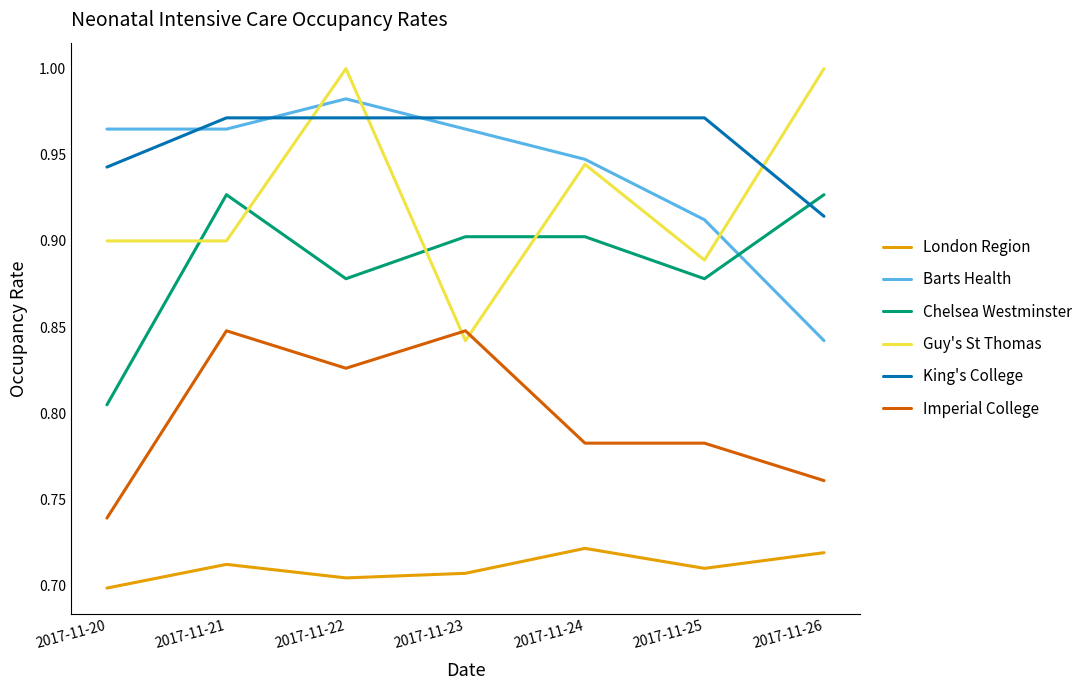

The Guy's St Thomas series shows 1.5 at 2017-11-26. True or false?

False